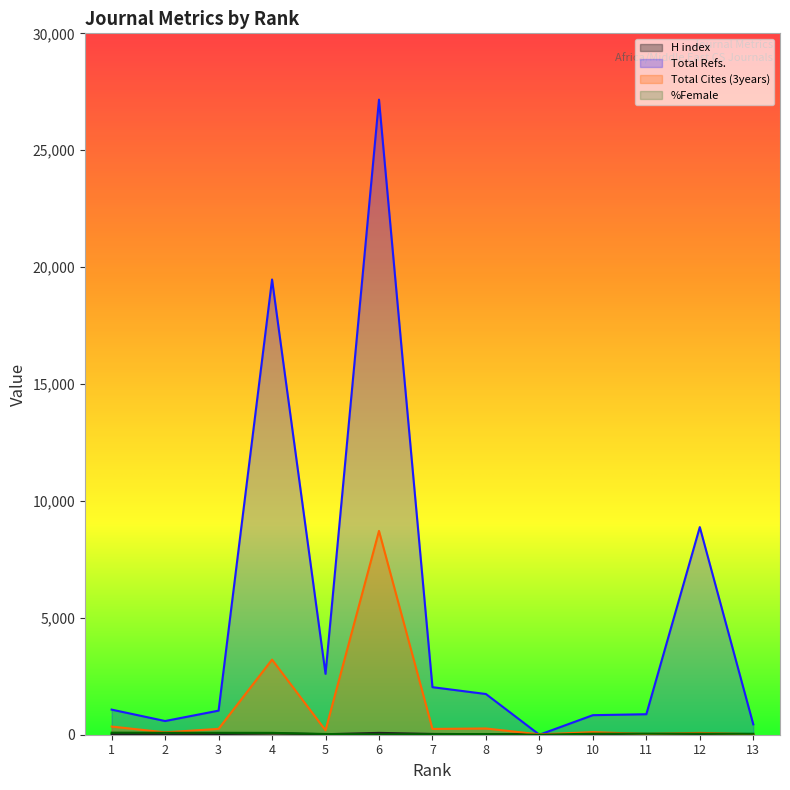

Rank the series at 5 from lowest to highest value.

H index, %Female, Total Cites (3years), Total Refs.